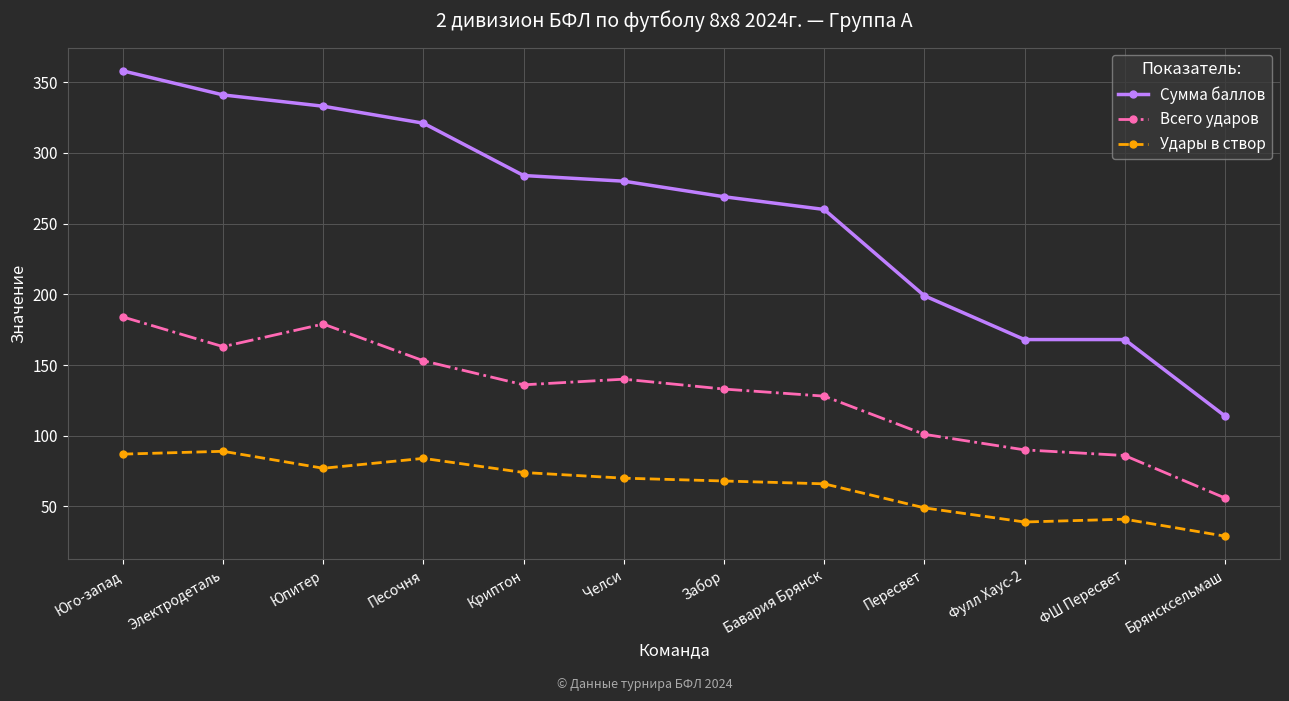

What position from the right is Криптон?

8